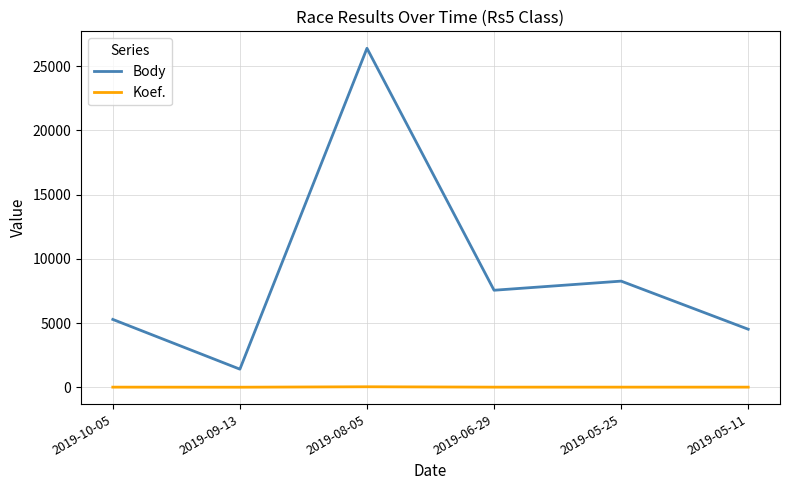

What is the greatest value displayed?

26389